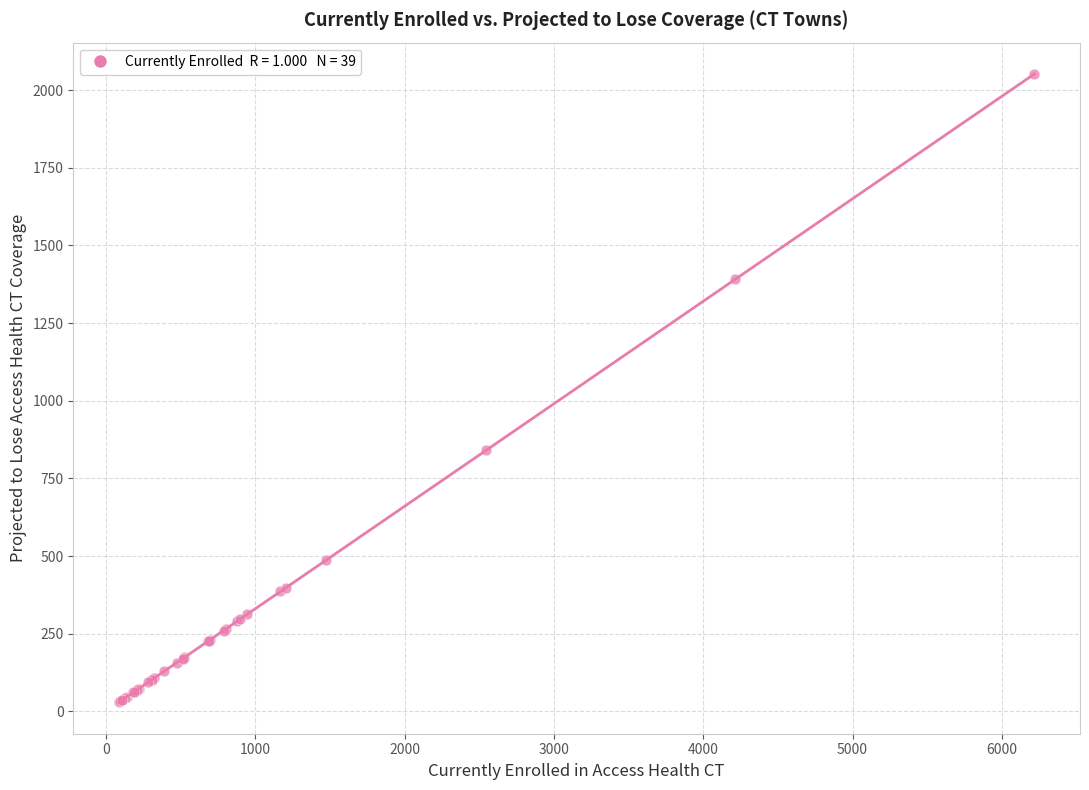

What Y value in the scatter plot is closest to 1040?

841